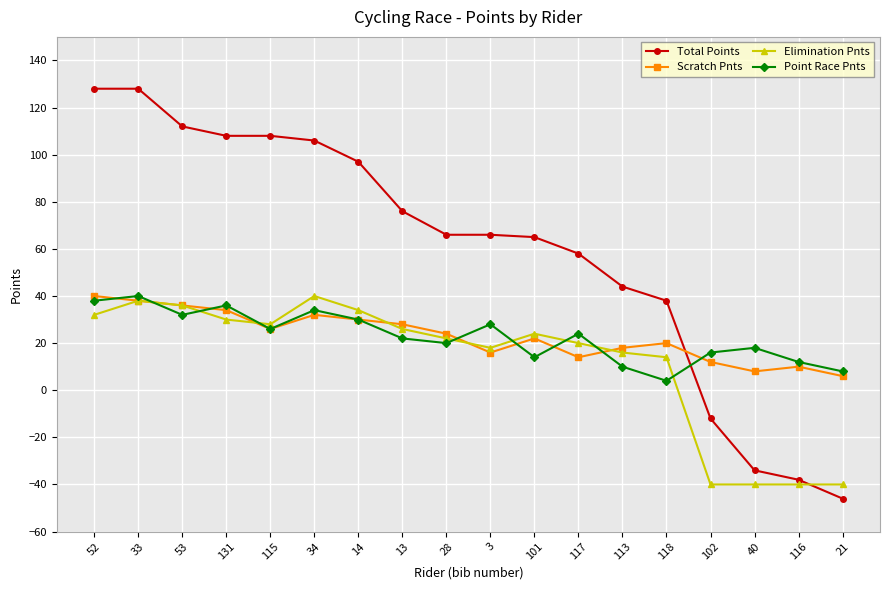

What is the minimum value for Total Points?

-46